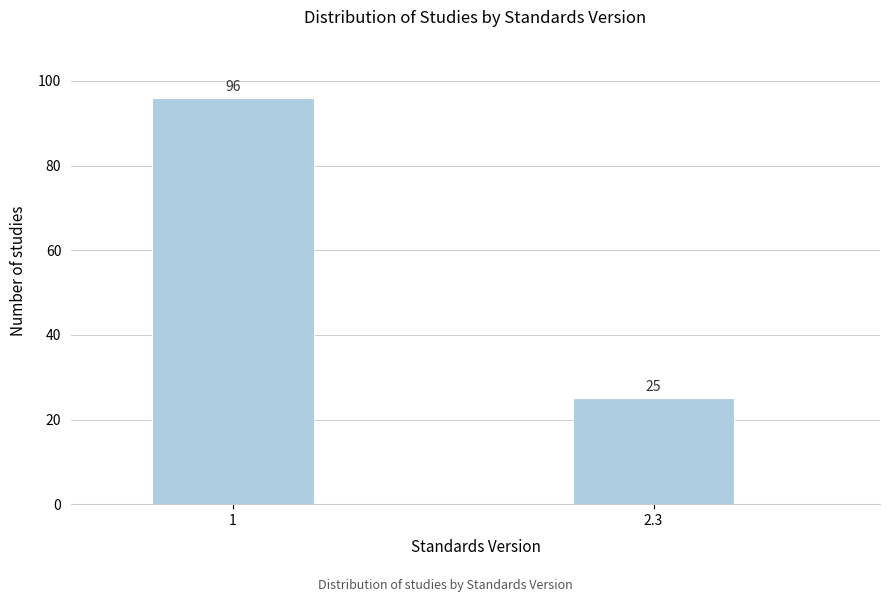

Reading left to right, list all the values displayed in this chart.

1=96	2.3=25